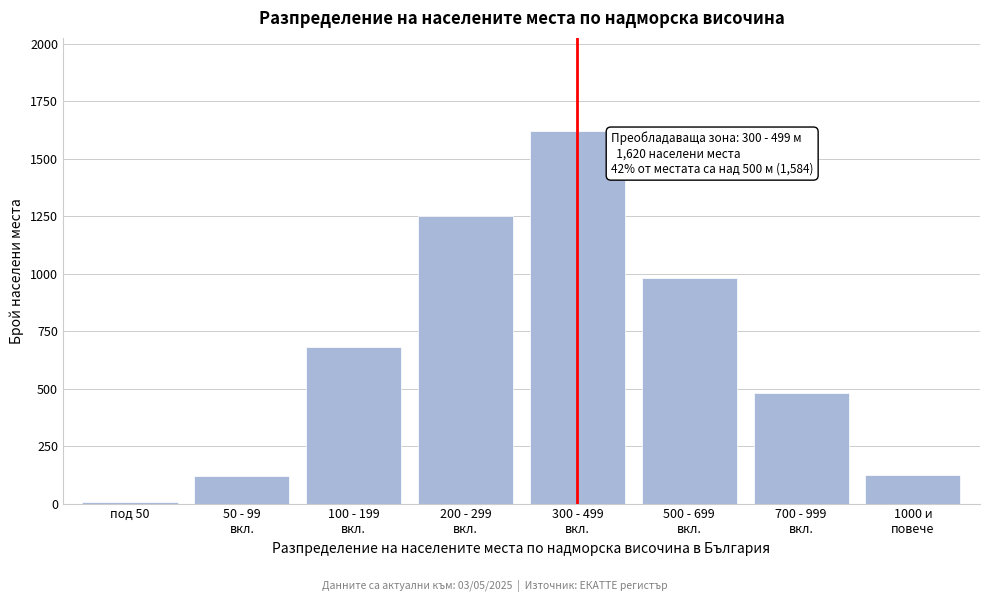

What is the sum of all values?

5259